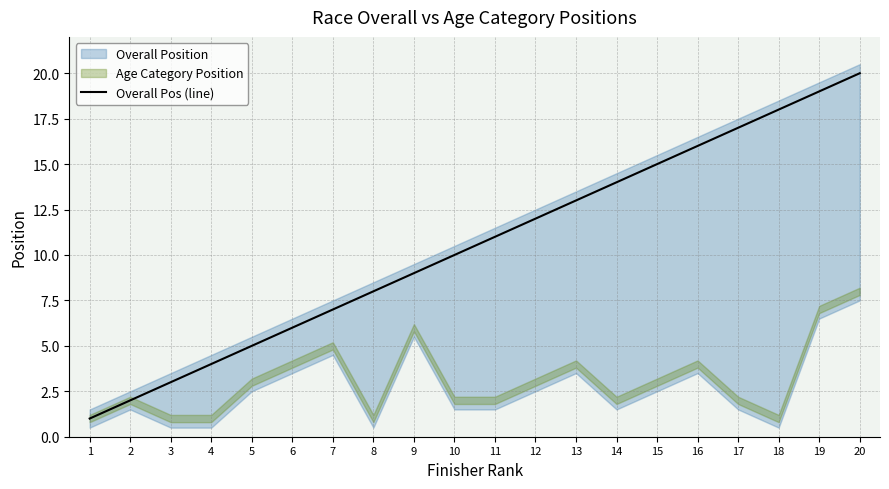

How many values are below 11?

10